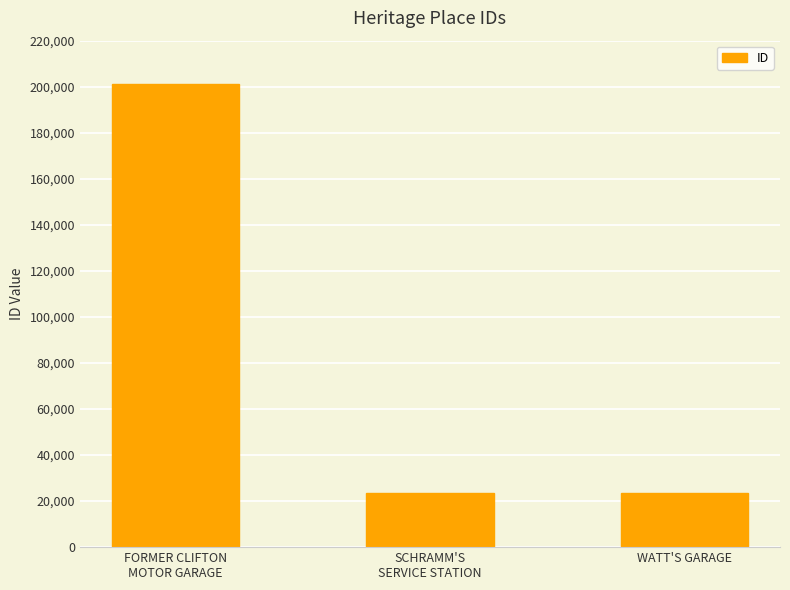

How many bars are there in total?

3